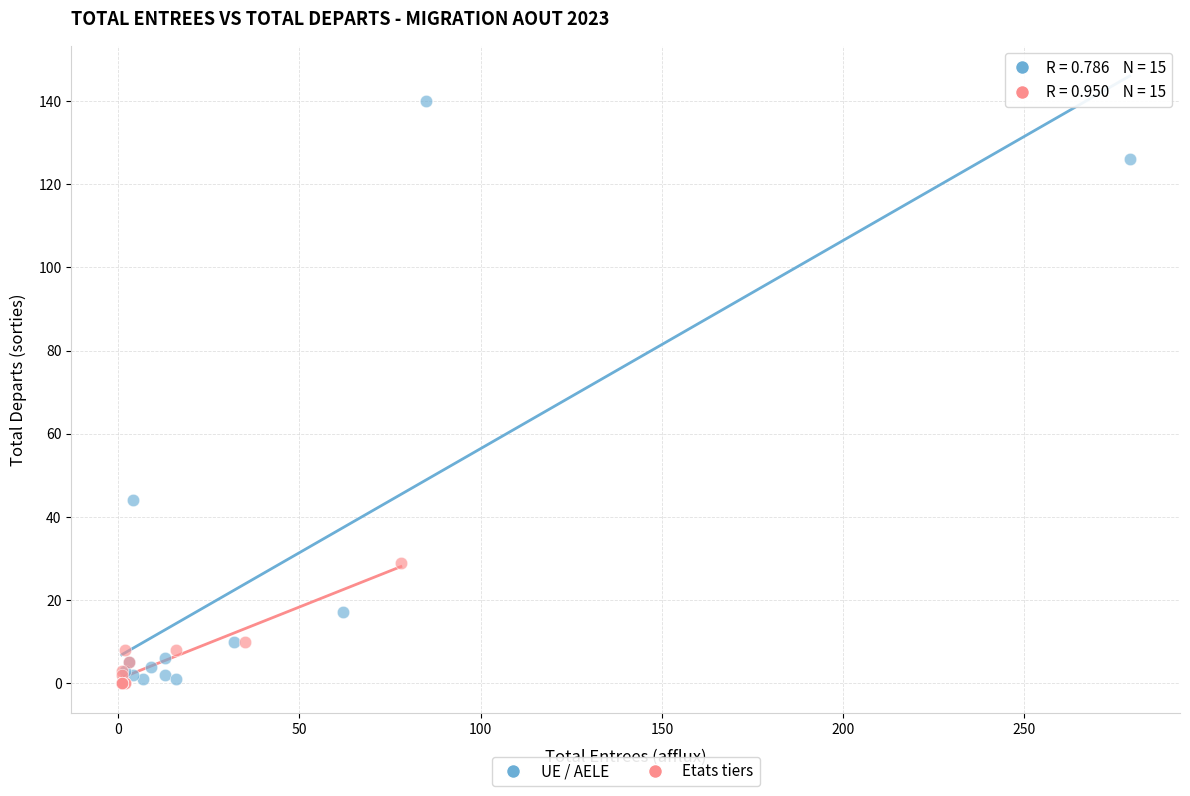

Which series has the widest spread of Y values?

UE / AELE